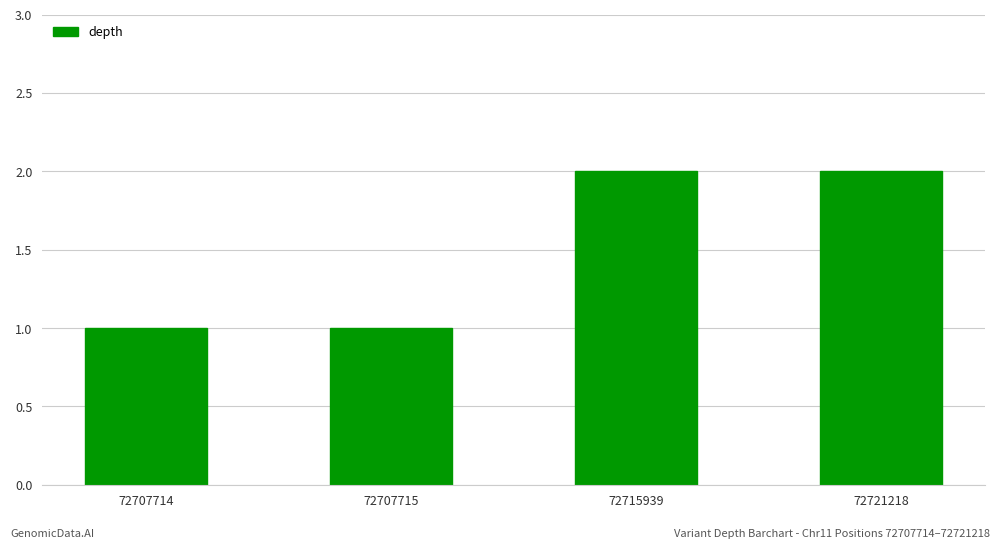

Reading right to left, list all the values displayed in this chart.

2	2	1	1